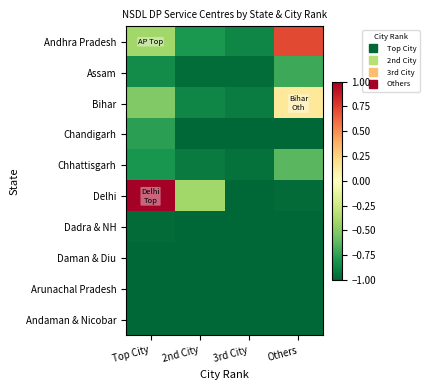

Which has a higher value, 2nd City or Others?

Others